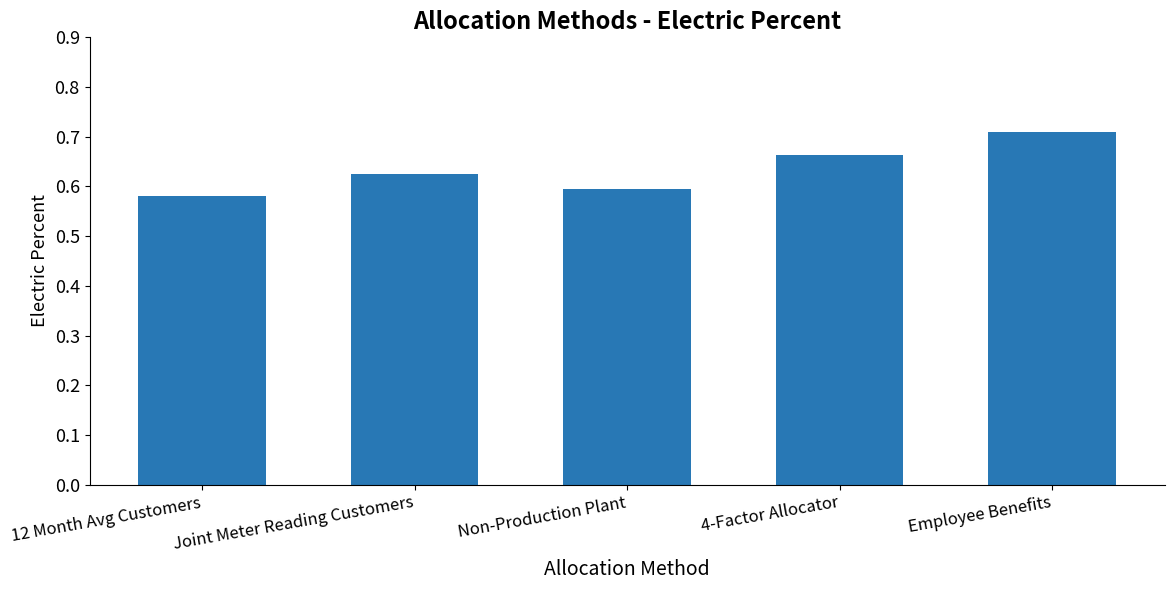

Count the number of data series in this chart.

1